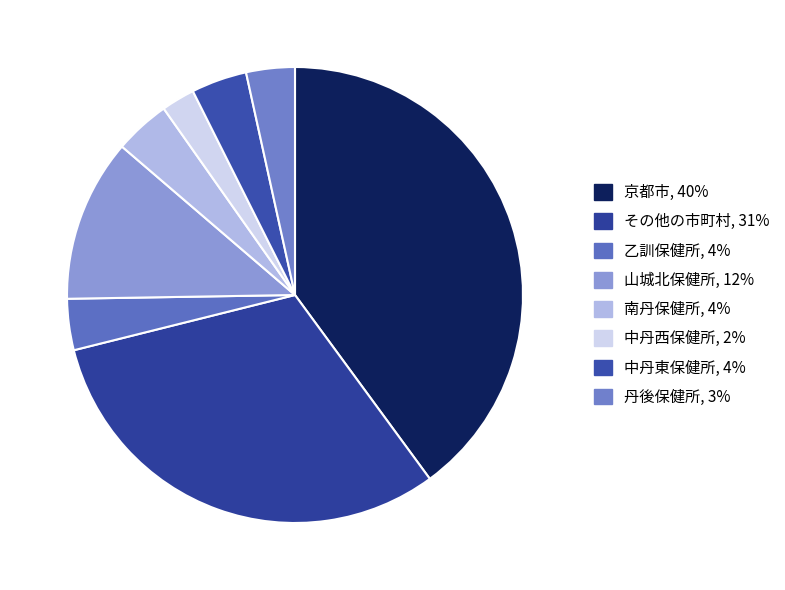

Between その他の市町村 and 南丹保健所, which is larger?

その他の市町村